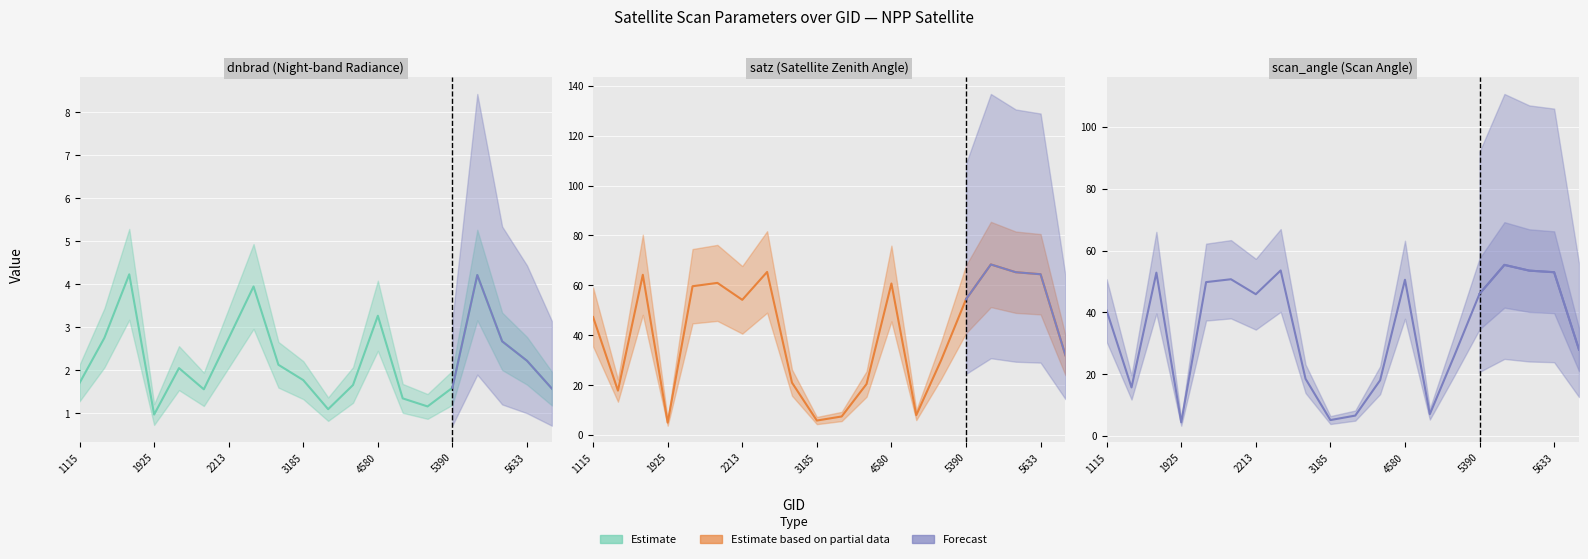

At which label does scan_angle reach its minimum?

1925